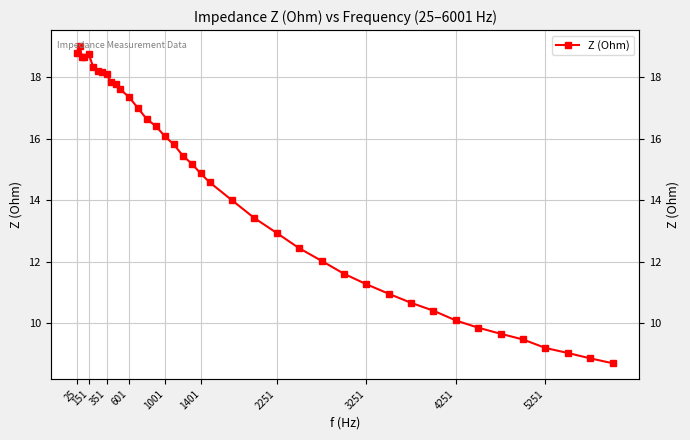

Reading left to right, transcribe all the data shown in this chart.

18.8	19.0	18.7	18.7	18.8	18.3	18.2	18.2	18.1	17.8	17.8	17.6	17.3	17.0	16.6	16.4	16.1	15.8	15.4	15.2	14.9	14.6	14.0	13.4	12.9	12.4	12.0	11.6	11.3	11.0	10.7	10.4	10.1	9.8	9.7	9.5	9.2	9.0	8.9	8.7